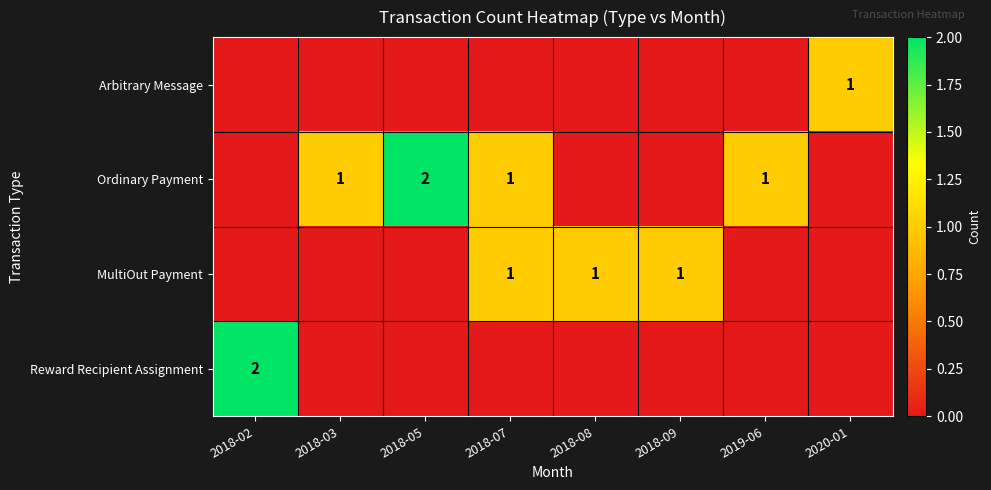

How many data points does each series have?

8